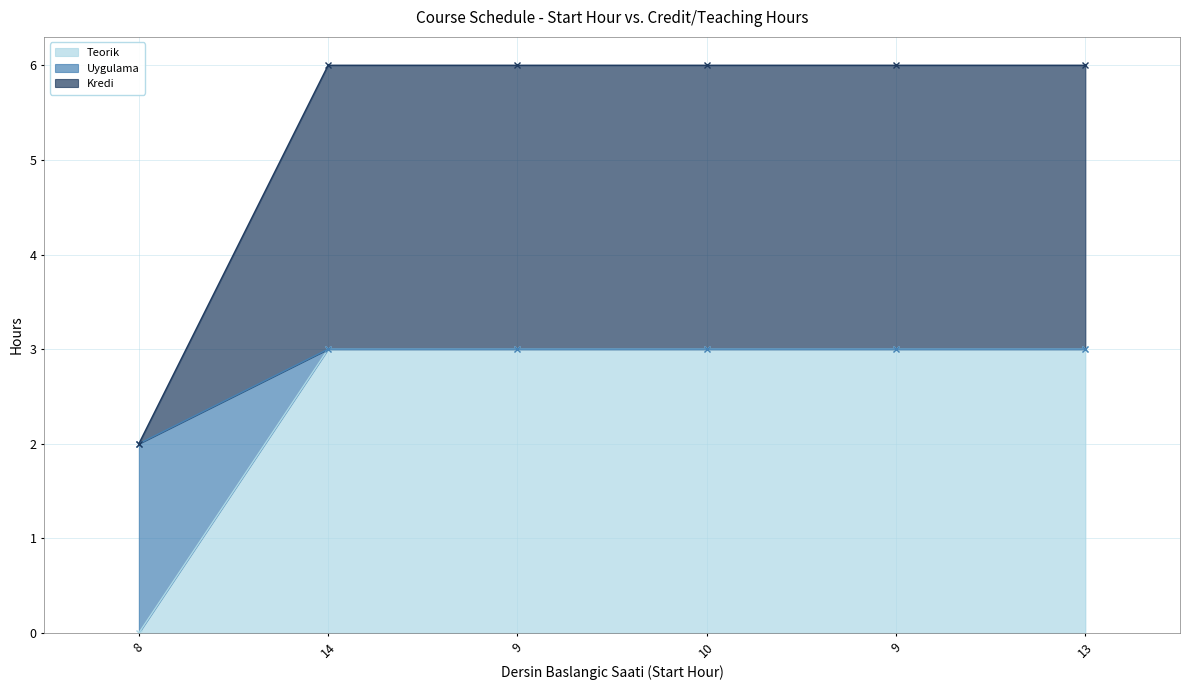

True or false: Teorik has more than 0 interior local peaks.

False